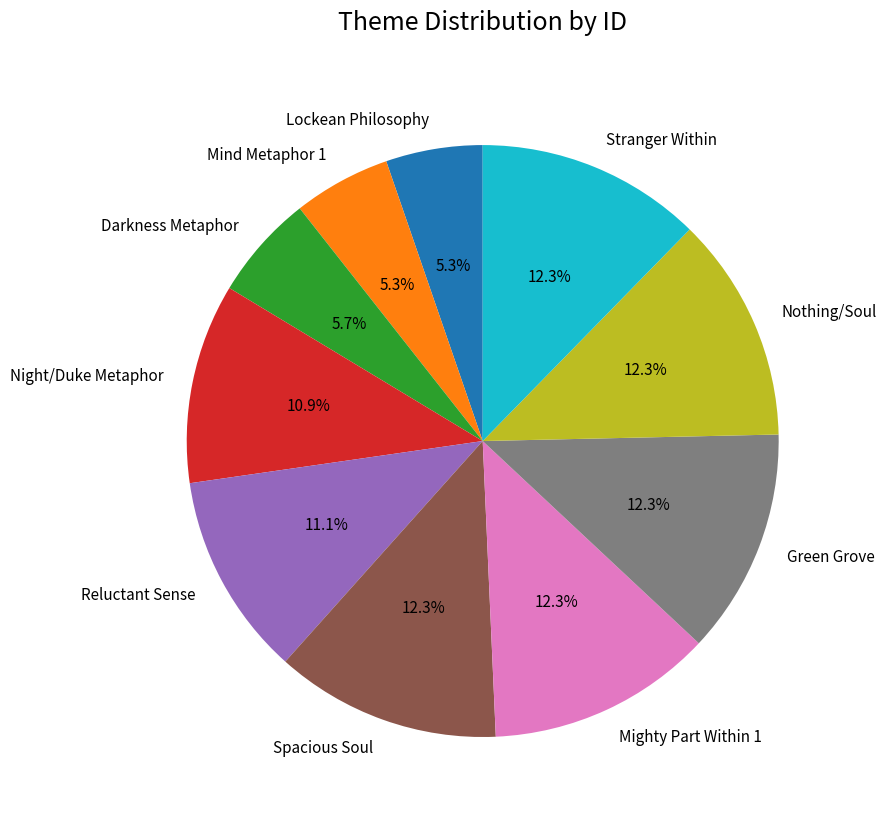

Is the sum of Mighty Part Within 1 and Lockean Philosophy greater than half?

No